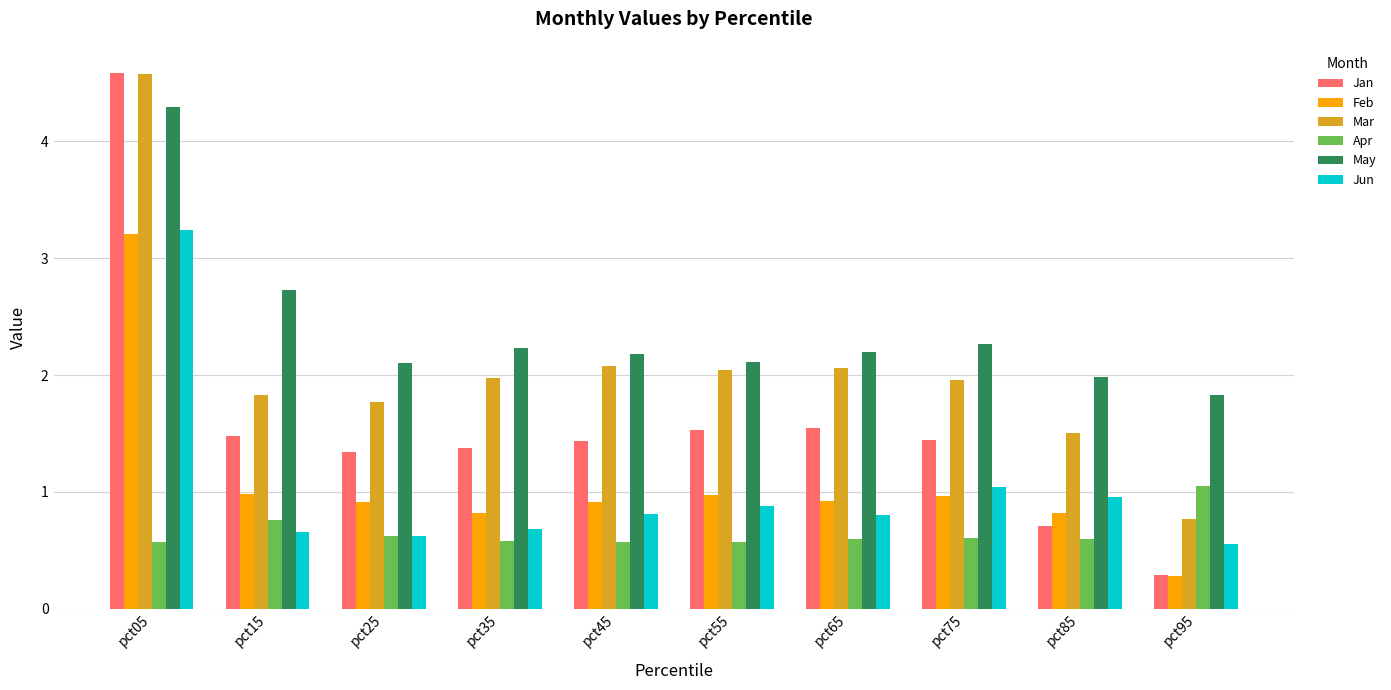

What is the average value of the Apr series?

0.7